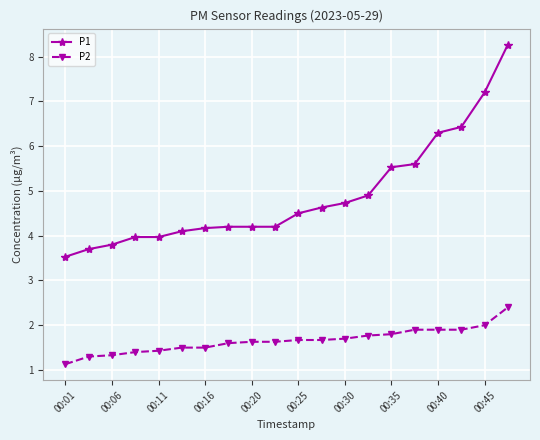

What is the value of the P2 point at the 19th from the left?

2.0